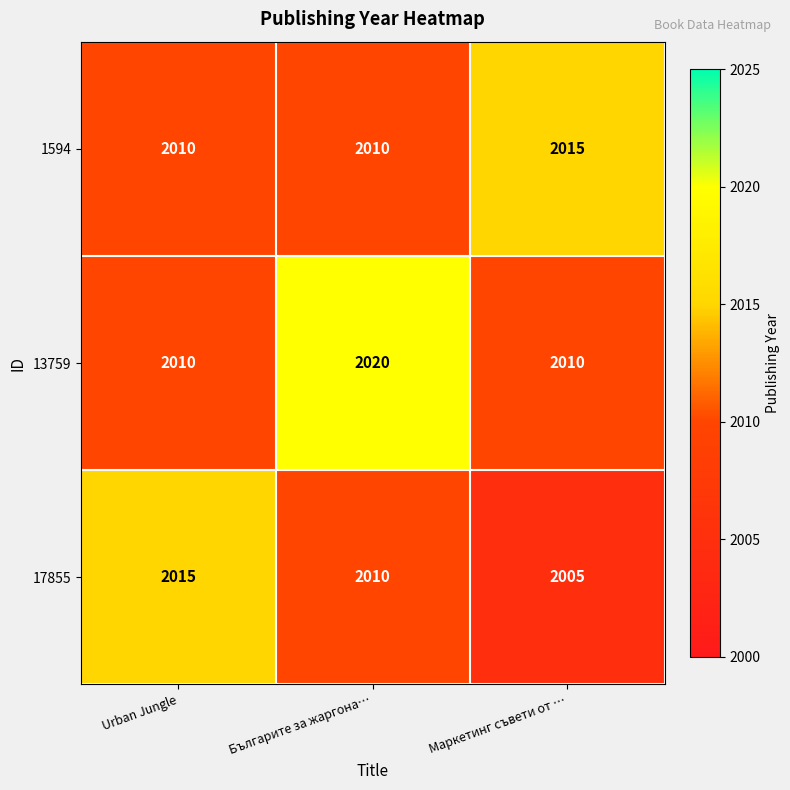

Which category has the lowest value across all series?

Маркетинг съвети от …